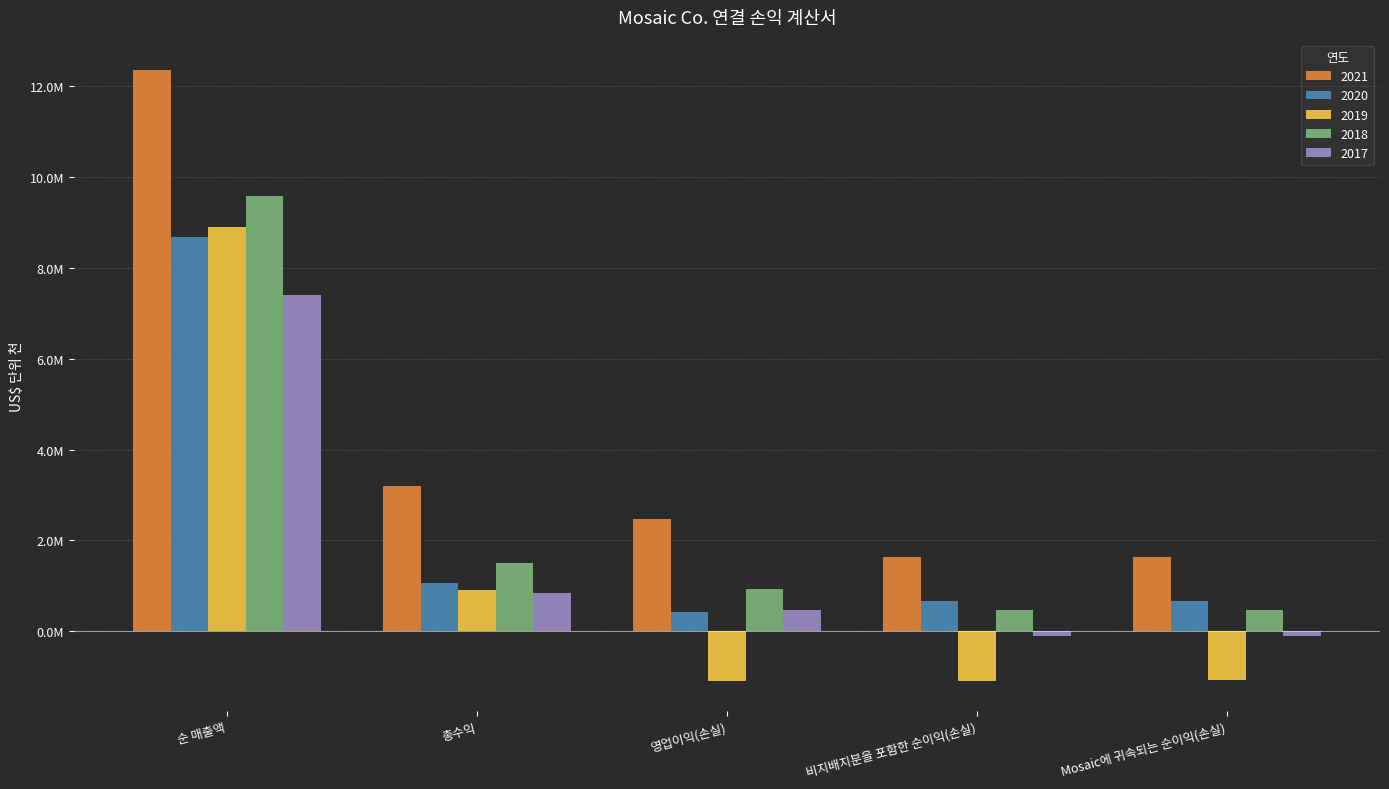

Are the bars grouped side by side (vs. stacked)?

Yes